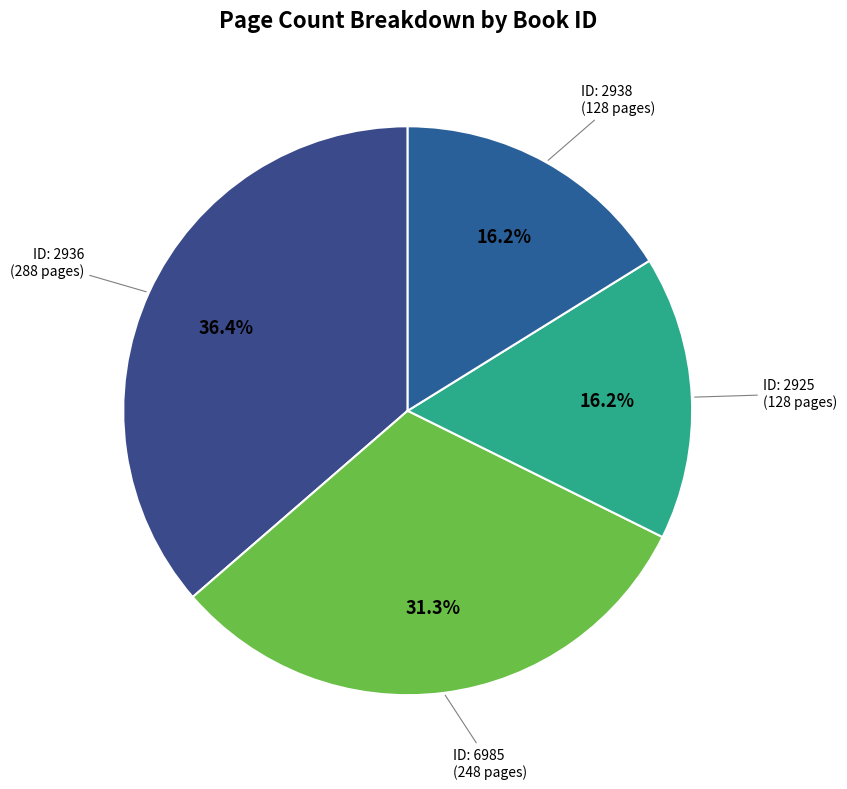

How many slices are in this pie chart?

4